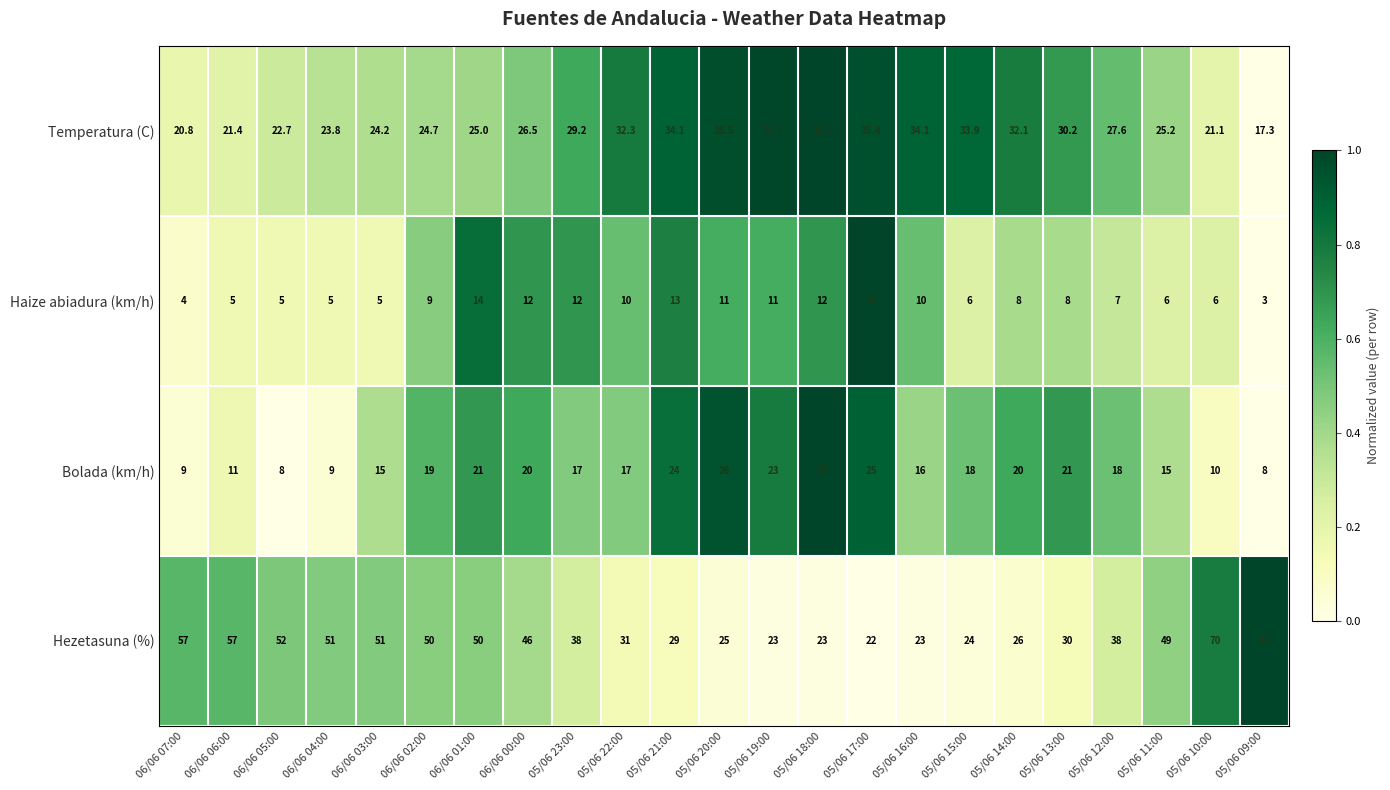

List the series in order of their peak value, highest first.

Hezetasuna (%), Temperatura (C), Bolada (km/h), Haize abiadura (km/h)